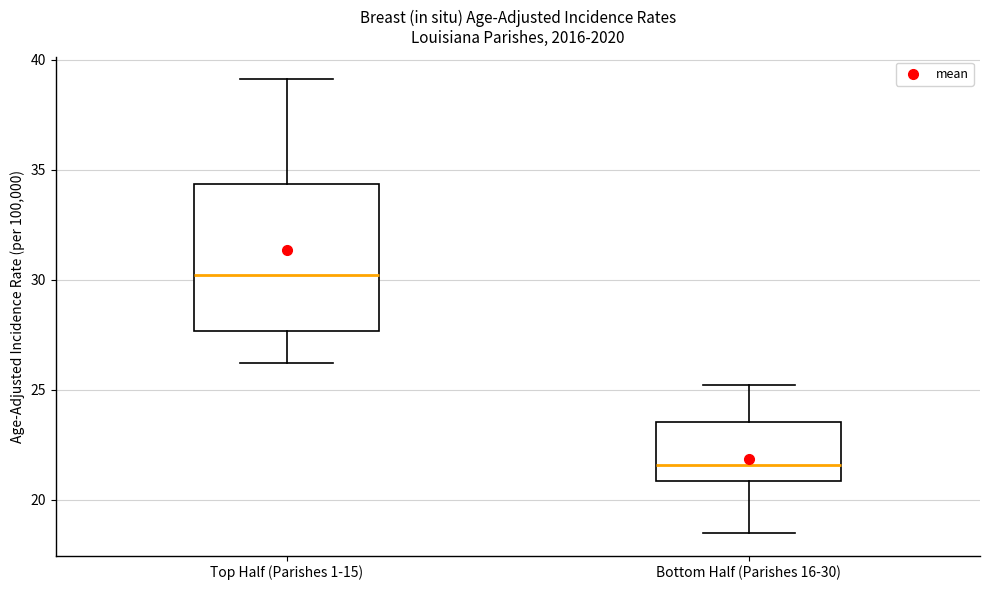

Reading left to right, transcribe this box plot: for each box, give where its median line is, the range the box spans, and where its two whiskers end, as read against the y-axis. The values are not printed on the chart, so give them approximately, as read against the axis.

Top Half (Parishes 1-15): median 30.0, box 27.5 to 34.5, whiskers 26.0 to 39.0
Bottom Half (Parishes 16-30): median 21.5, box 21.0 to 23.5, whiskers 18.5 to 25.0